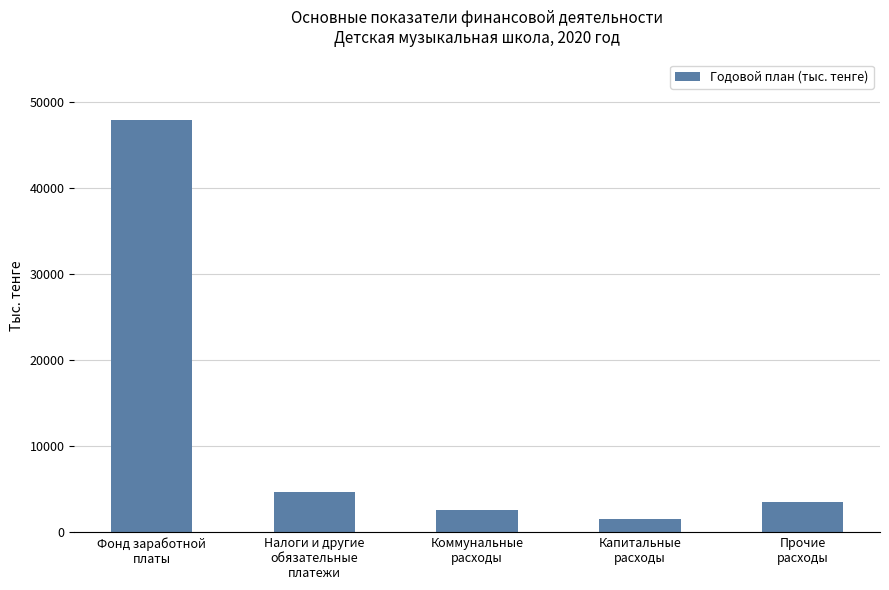

Where is the data nearest to the value 24702?

Налоги и другие
обязательные
платежи